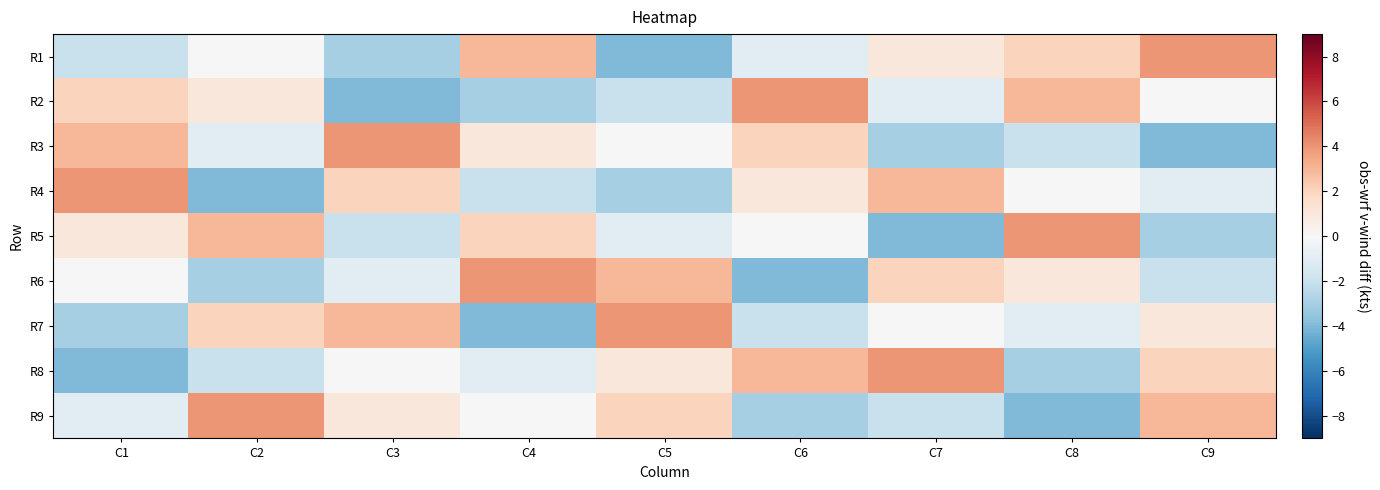

Reading left to right, list all the values displayed in this chart.

R1: C1=-2	C2=0	C3=-3	C4=3	C5=-4	C6=-1	C7=1	C8=2	C9=4
R2: C1=2	C2=1	C3=-4	C4=-3	C5=-2	C6=4	C7=-1	C8=3	C9=0
R3: C1=3	C2=-1	C3=4	C4=1	C5=0	C6=2	C7=-3	C8=-2	C9=-4
R4: C1=4	C2=-4	C3=2	C4=-2	C5=-3	C6=1	C7=3	C8=0	C9=-1
R5: C1=1	C2=3	C3=-2	C4=2	C5=-1	C6=0	C7=-4	C8=4	C9=-3
R6: C1=0	C2=-3	C3=-1	C4=4	C5=3	C6=-4	C7=2	C8=1	C9=-2
R7: C1=-3	C2=2	C3=3	C4=-4	C5=4	C6=-2	C7=0	C8=-1	C9=1
R8: C1=-4	C2=-2	C3=0	C4=-1	C5=1	C6=3	C7=4	C8=-3	C9=2
R9: C1=-1	C2=4	C3=1	C4=0	C5=2	C6=-3	C7=-2	C8=-4	C9=3